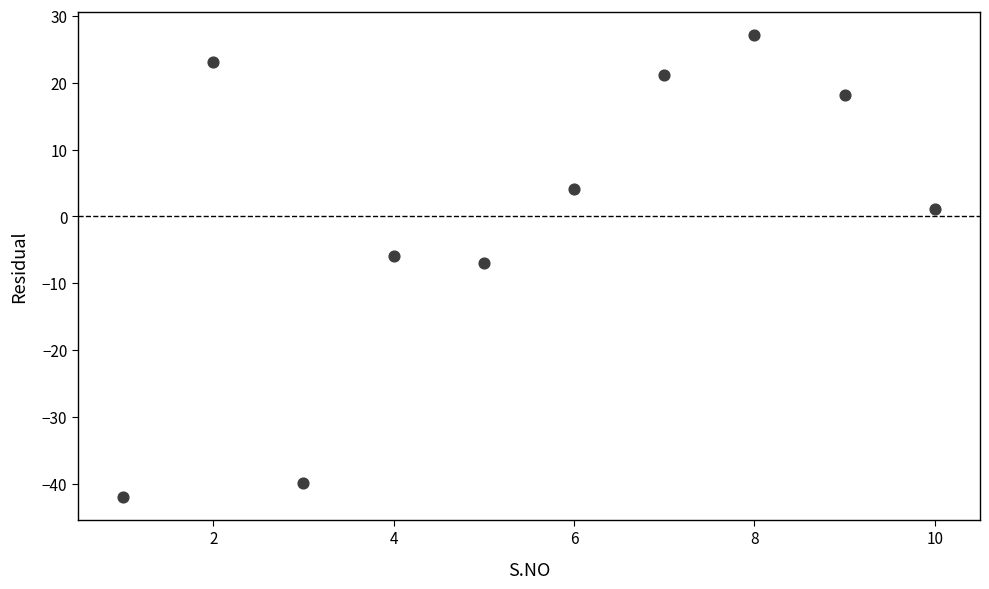

What is the range of X values (max minus min)?

9.0